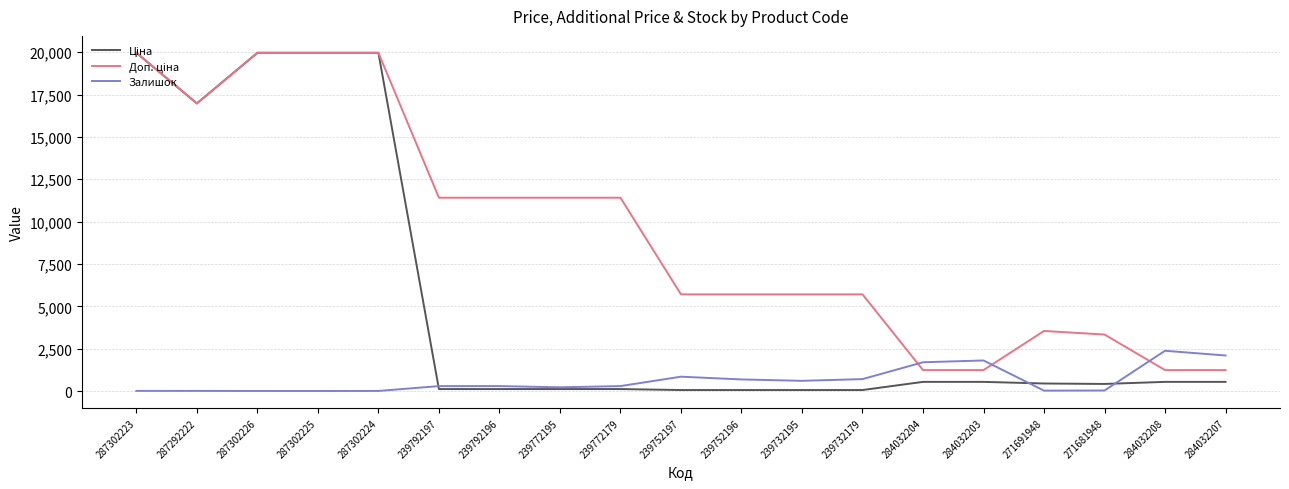

Is it true that Залишок equals 1.0 at 287302226?

True